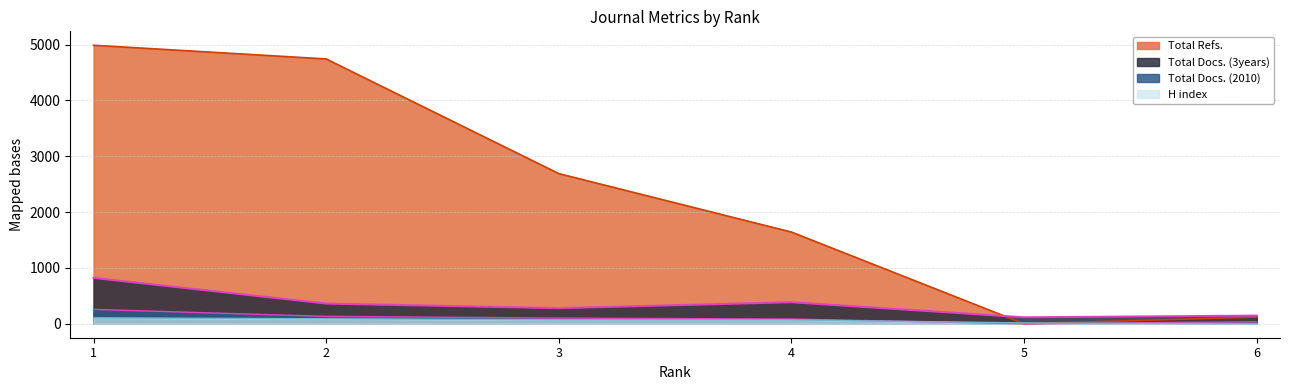

Where is Total Docs. (3years) nearest to the value 469?

4